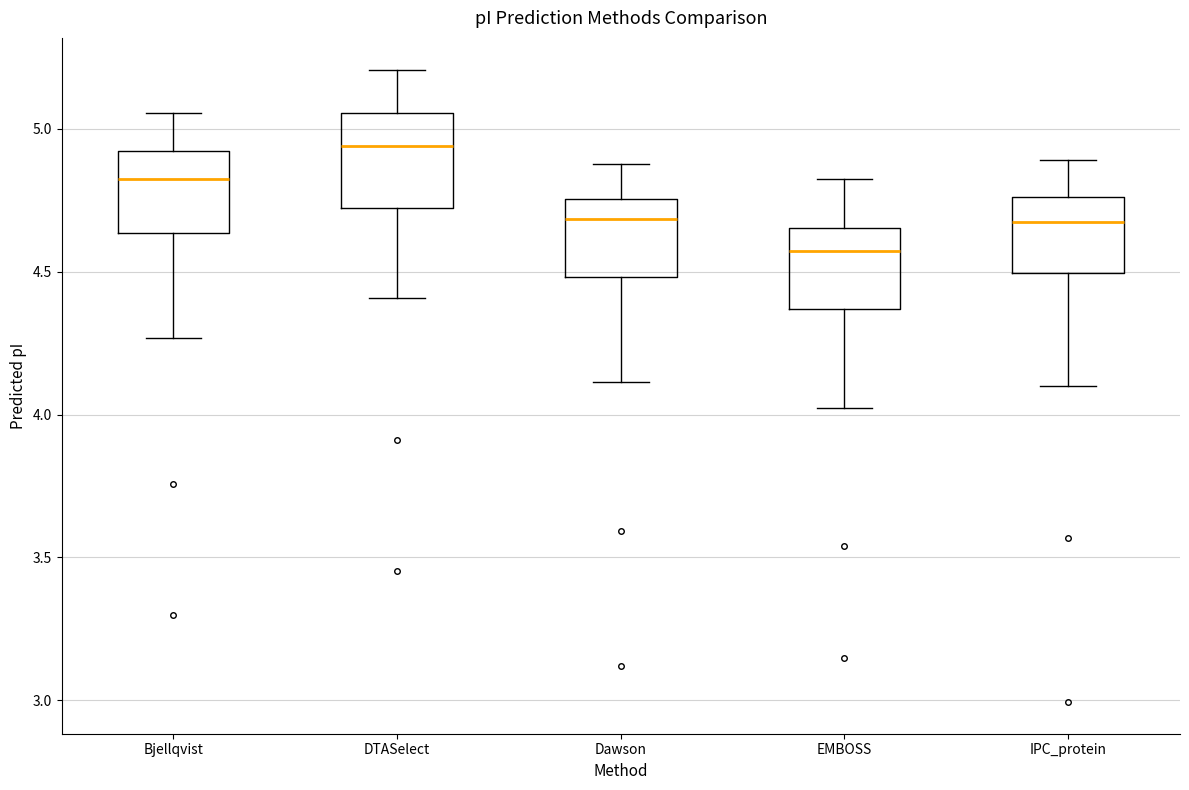

Reading left to right, read every box against the y-axis: the position of its median line, the range the box covers, and the ends of its whiskers. The values are not printed on the chart, so give them approximately, as read against the axis.

Bjellqvist: median 4.85, box 4.65 to 4.90, whiskers 4.25 to 5.05
DTASelect: median 4.95, box 4.70 to 5.05, whiskers 4.40 to 5.20
Dawson: median 4.70, box 4.50 to 4.75, whiskers 4.10 to 4.90
EMBOSS: median 4.55, box 4.35 to 4.65, whiskers 4.00 to 4.85
IPC_protein: median 4.65, box 4.50 to 4.75, whiskers 4.10 to 4.90